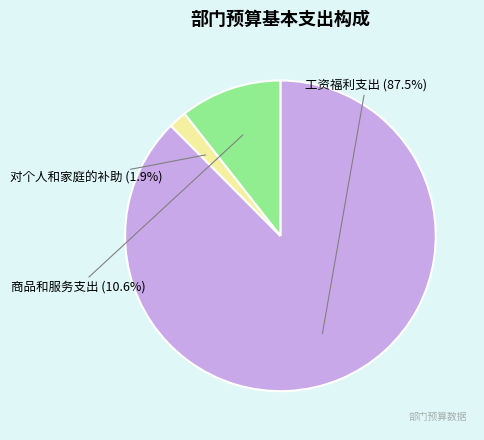

Is there a majority slice in this chart?

Yes